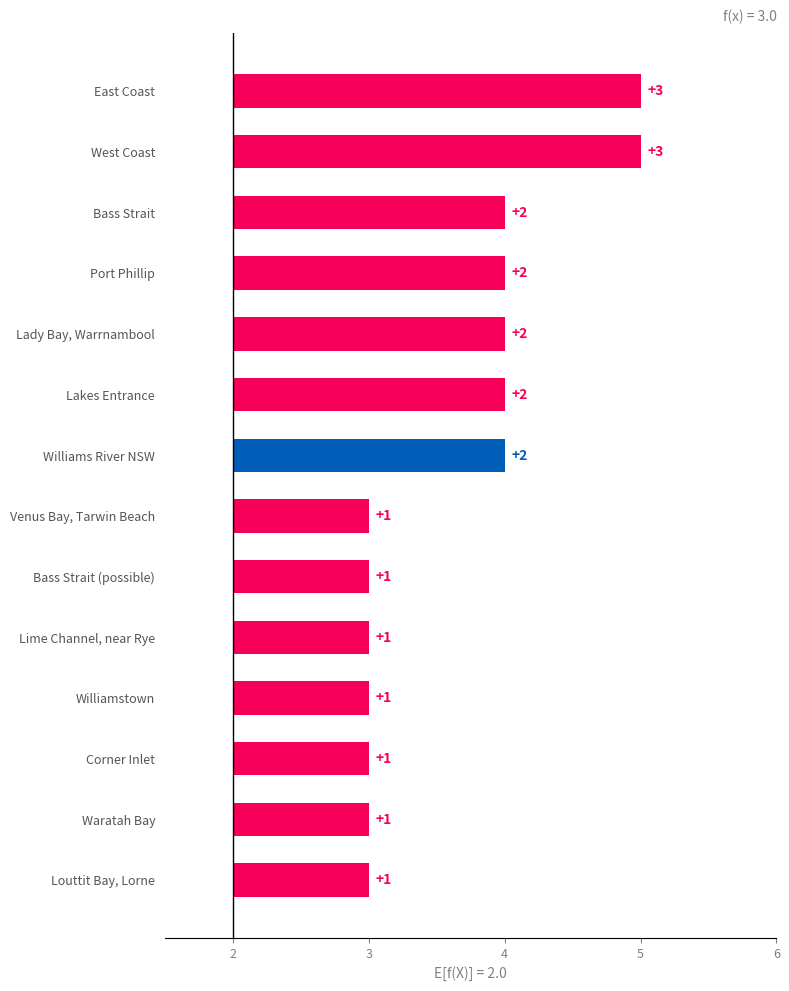

How many bars are there in total?

14